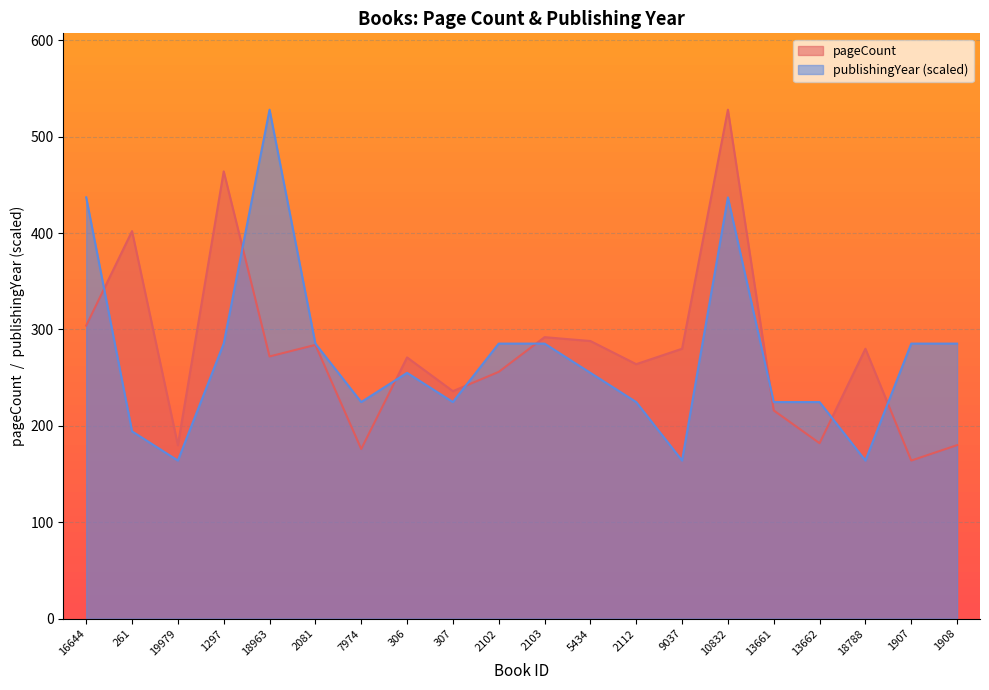

What is the difference between the maximum and minimum values in the publishingYear series?

364.0